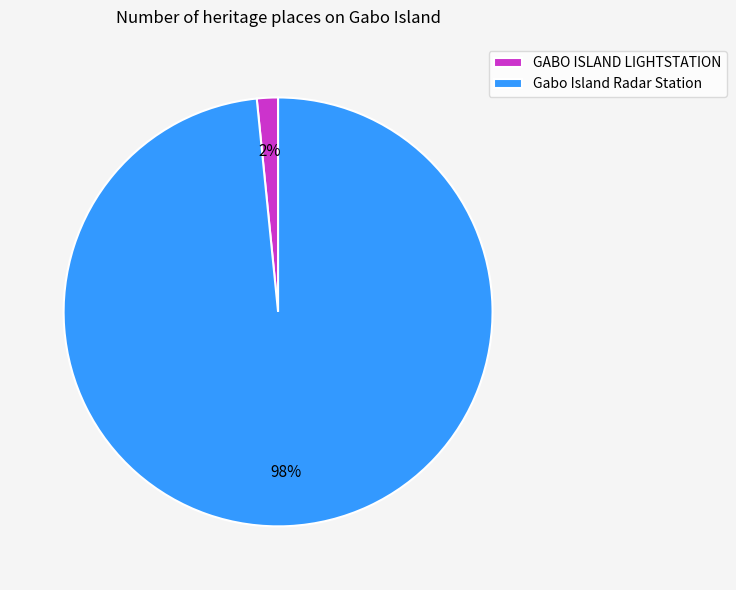

To the nearest percent, what portion does GABO ISLAND LIGHTSTATION represent?

2%